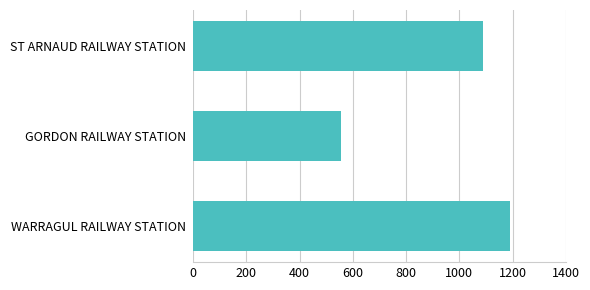

What is the sum of all values?

2833